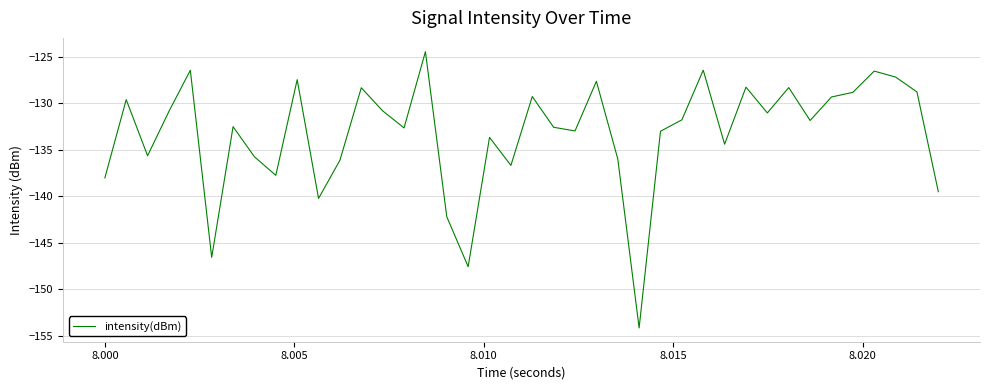

What is the minimum value shown in the chart?

-154.1